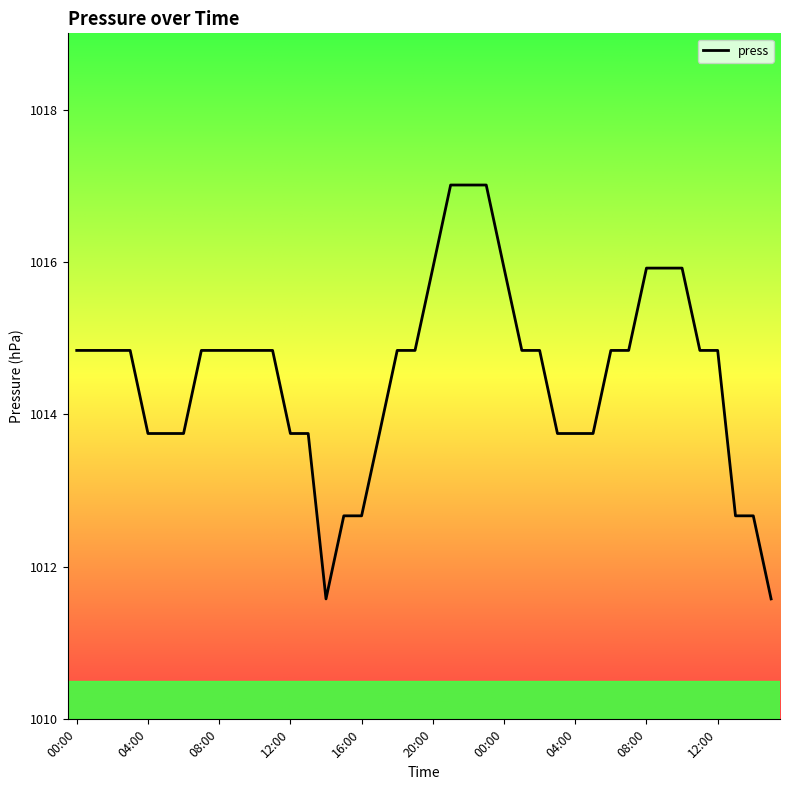

What is the greatest value displayed?

1017.0